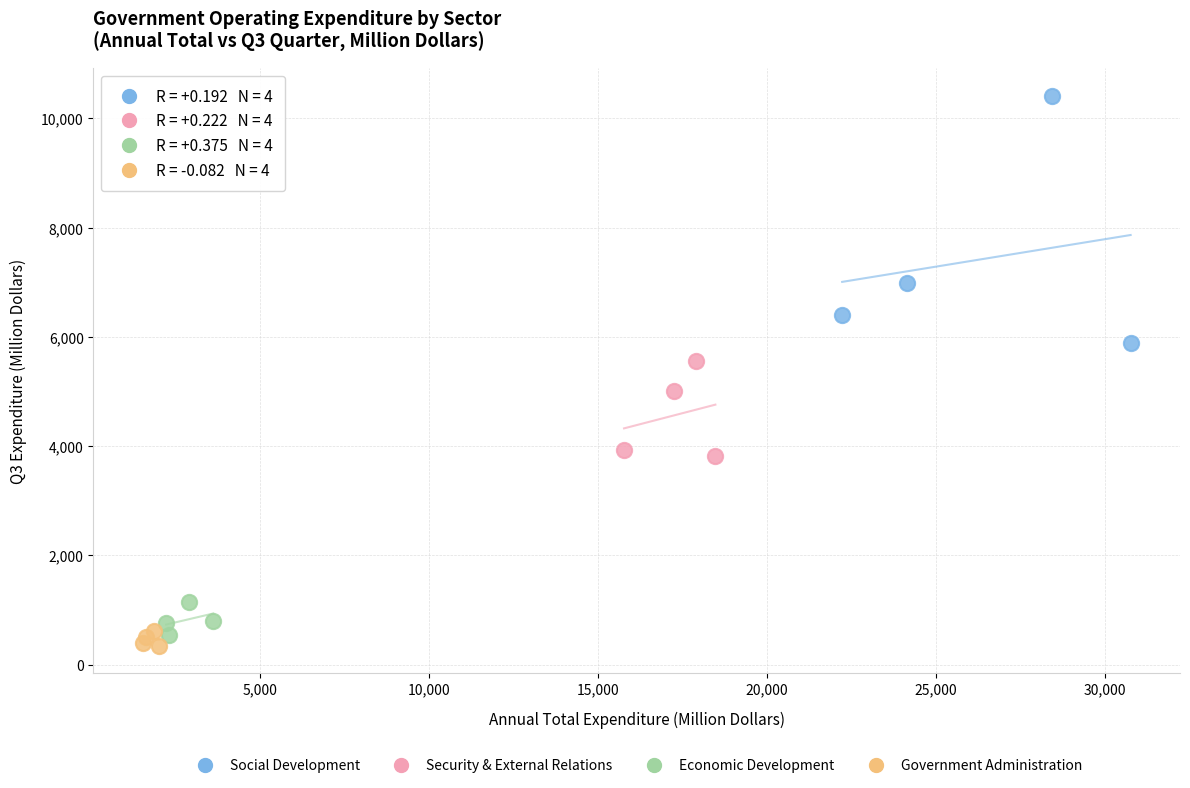

Which series has the widest spread of Y values?

Social Development